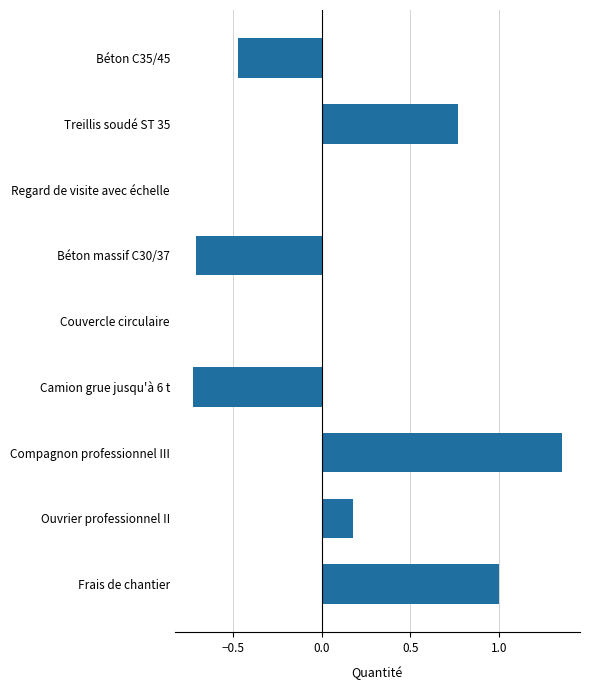

How many distinct data groups are displayed?

1